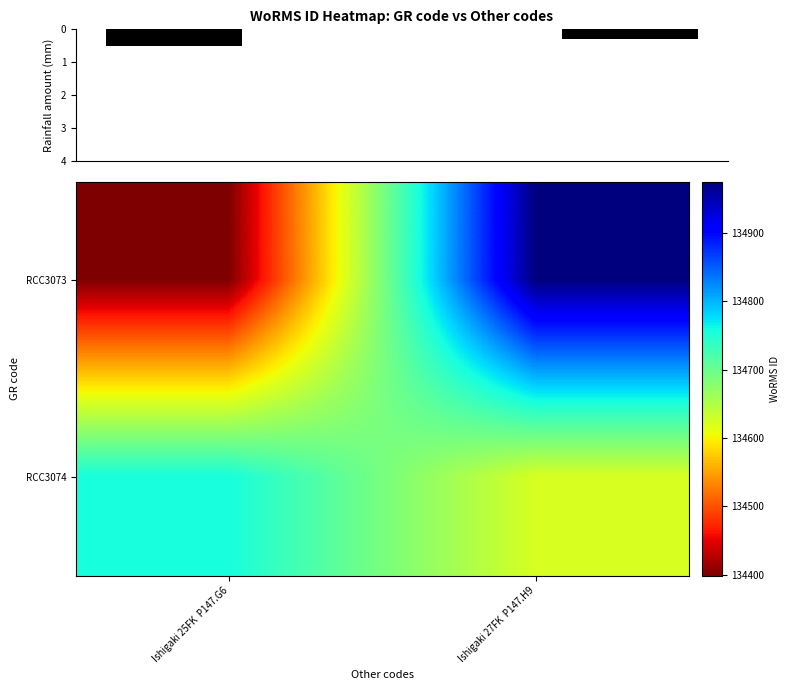

Is it true that RCC3074 equals 195706.1 at Ishigaki 27FK P147.H9?

False